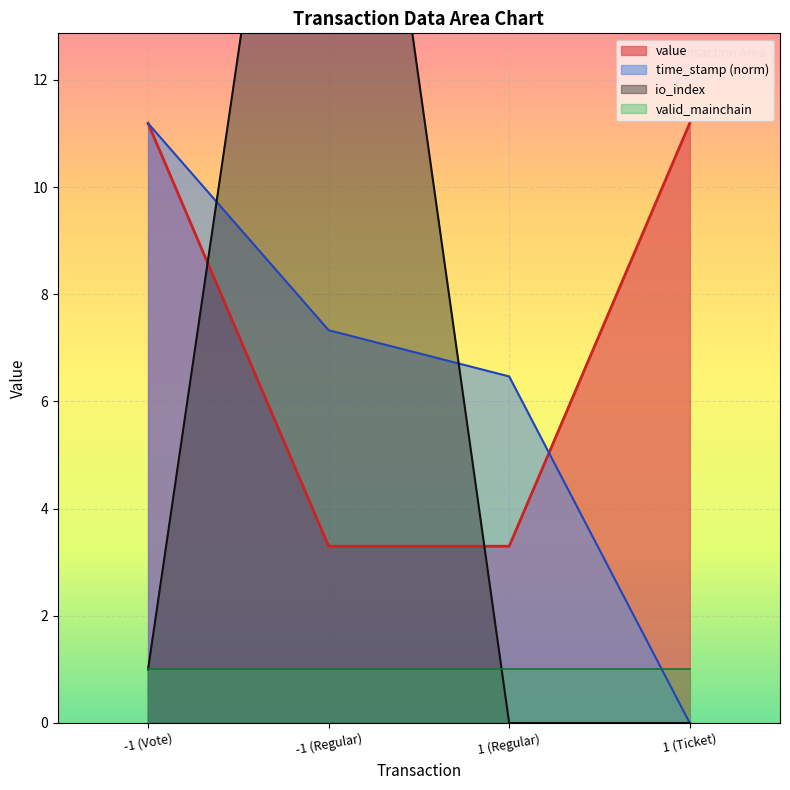

Which series has the largest total across all categories?

value